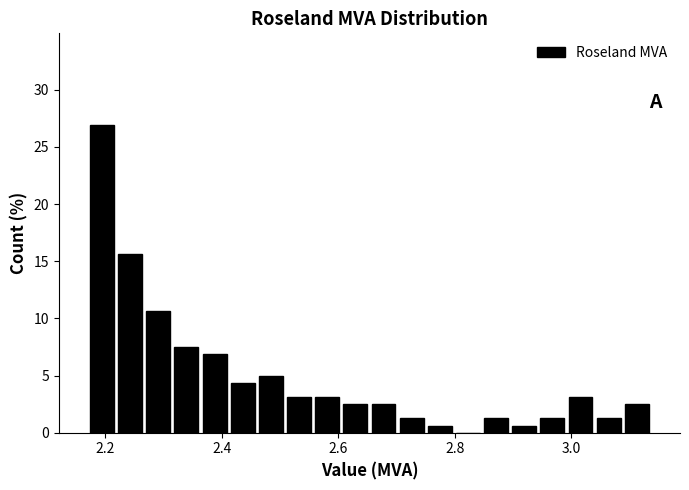

Around what value on the x-axis is the tallest bar? Give the approximate position of its centre, as read against the axis.

2.20